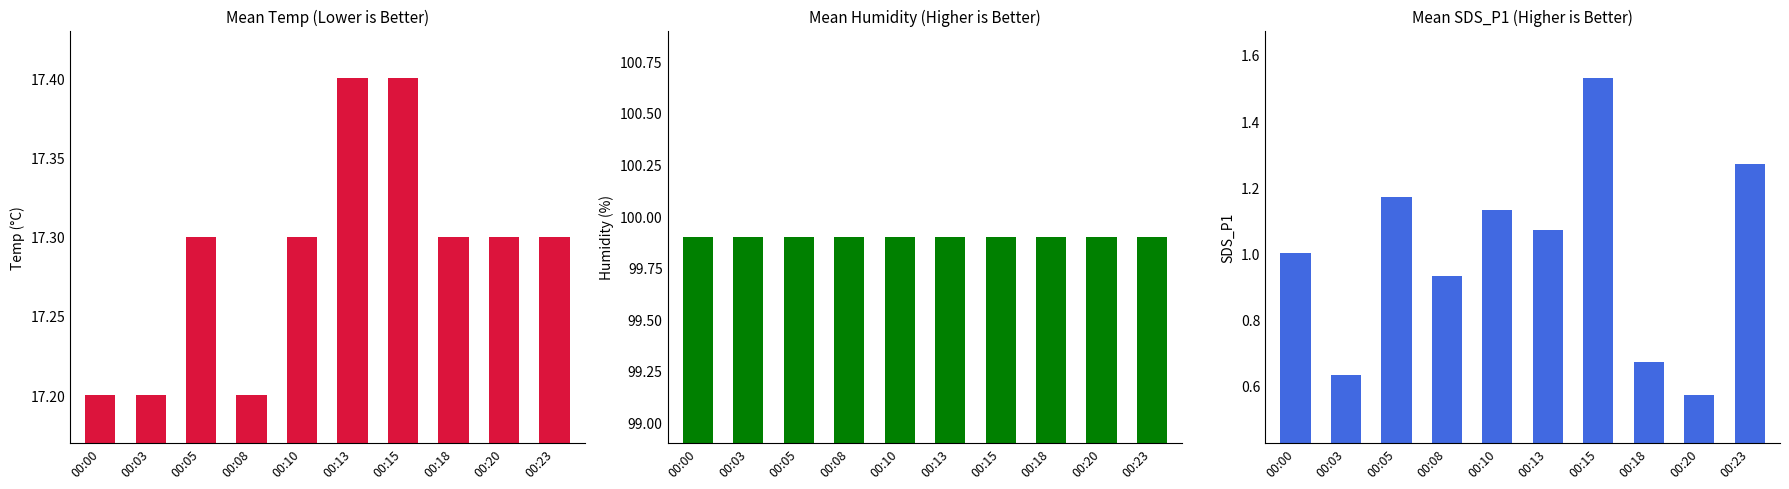

List the labels in order of Mean Humidity (Higher is Better) value, largest first.

00:00, 00:03, 00:05, 00:08, 00:10, 00:13, 00:15, 00:18, 00:20, 00:23